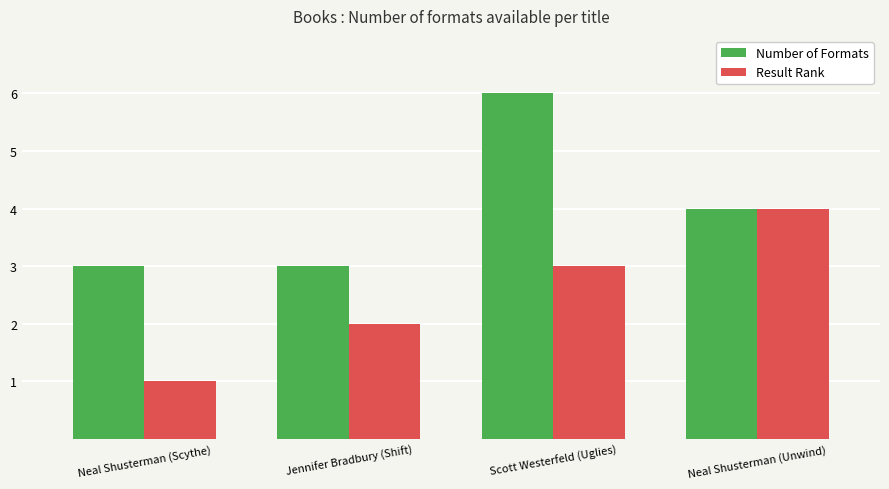

At which category is the sum across all series the highest?

Scott Westerfeld (Uglies)